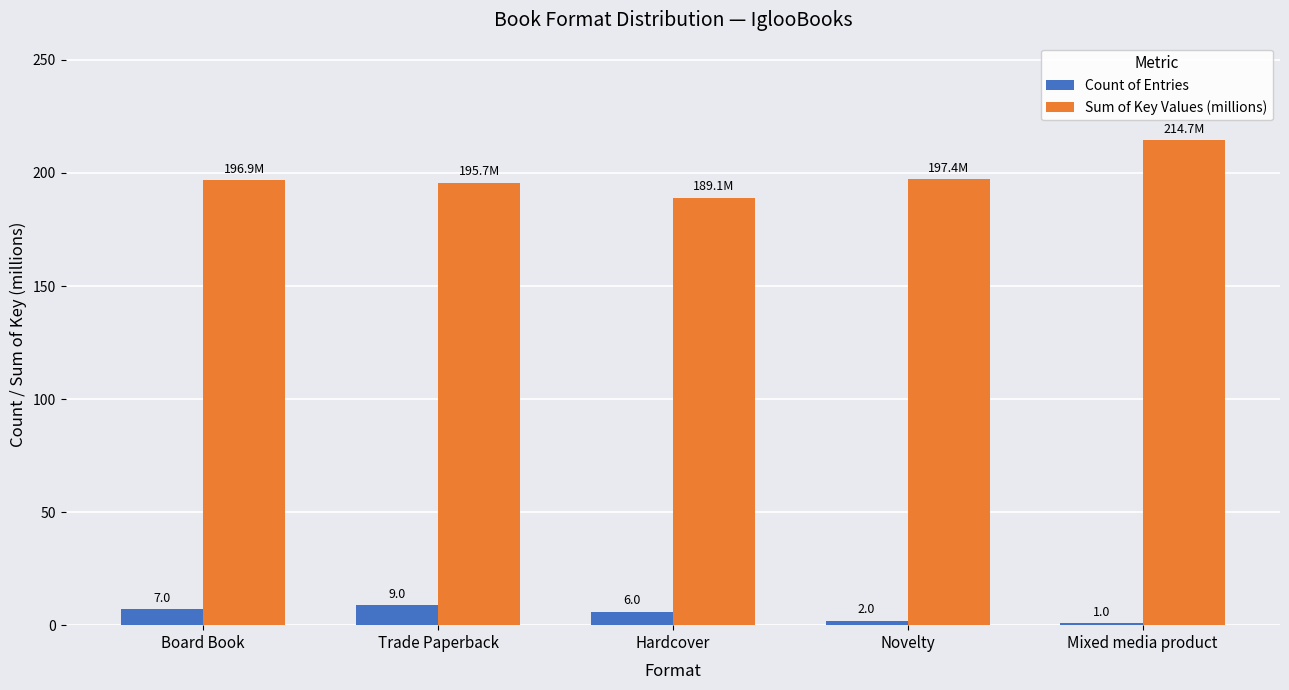

Is it true that Sum of Key Values (millions) equals 287.5 at Trade Paperback?

False